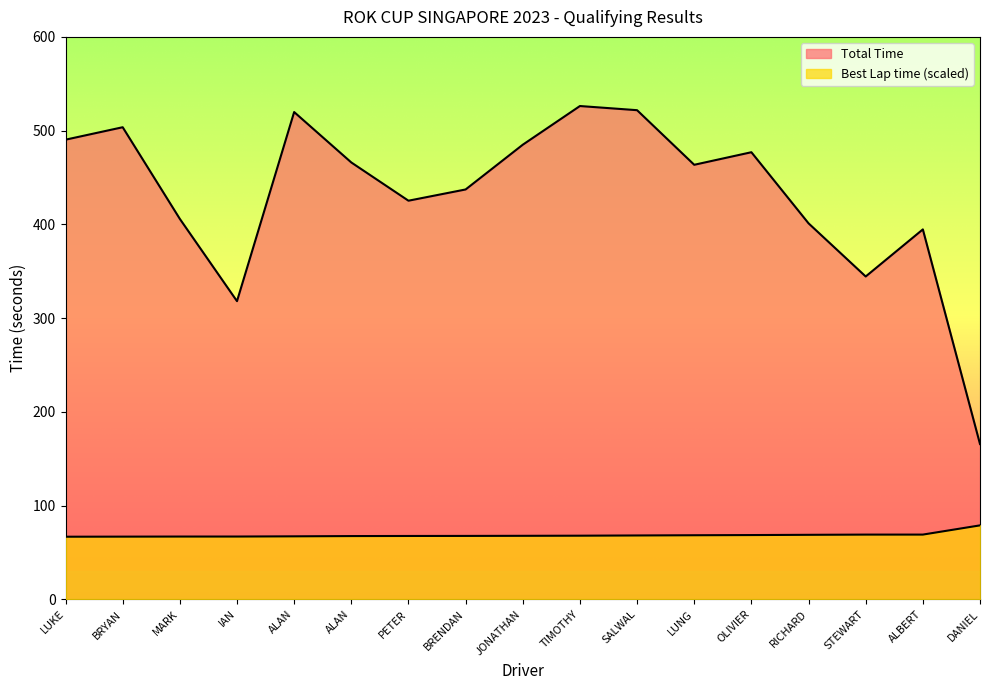

Reading left to right, transcribe all the data shown in this chart.

Total Time: 490.4	503.6	405.9	318.1	519.8	466.1	425.3	437.3	485.0	526.3	521.8	463.6	477.0	401.1	344.4	394.6	165.7
Best Lap time: 66.8	66.9	67.0	67.0	67.2	67.5	67.6	67.7	67.8	67.9	68.2	68.4	68.6	68.9	69.1	69.1	78.9